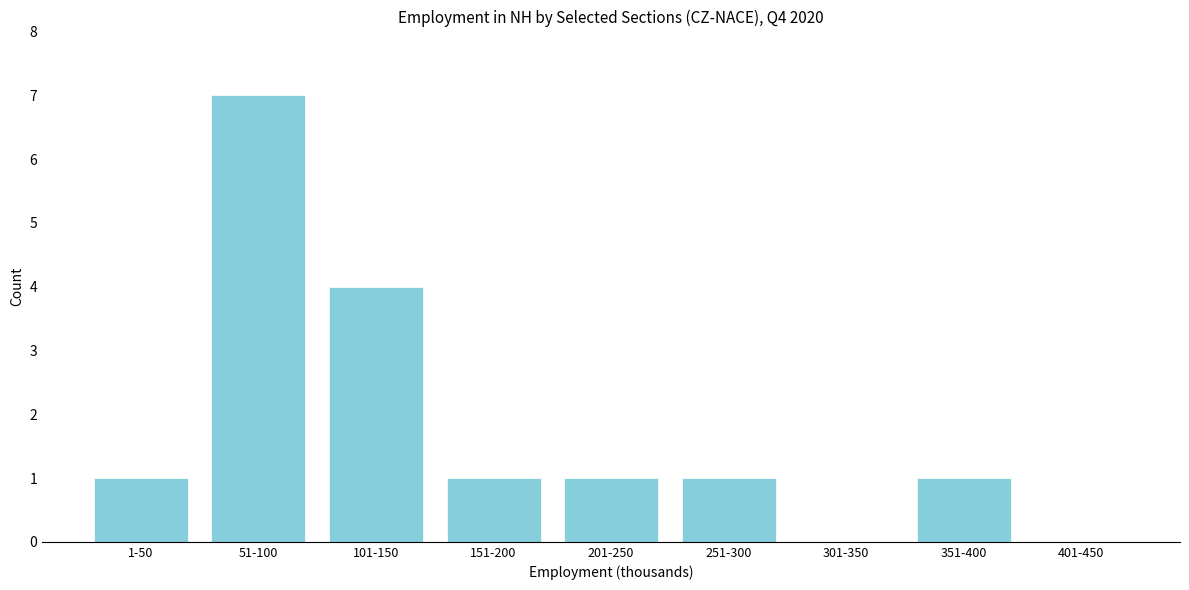

Reading left to right, extract all data points from this chart.

1-50=1	51-100=7	101-150=4	151-200=1	201-250=1	251-300=1	301-350=0	351-400=1	401-450=0